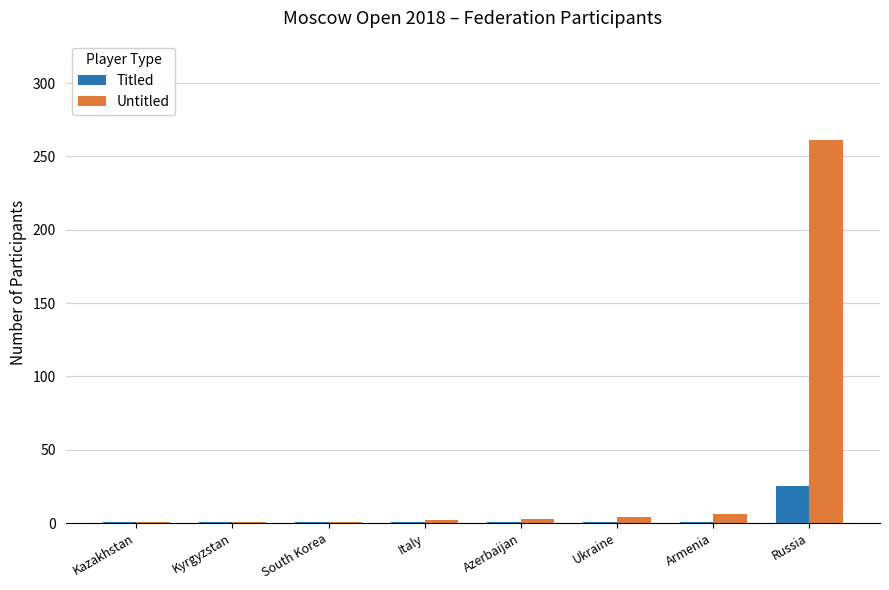

What is the difference between the second highest and minimum values in the Untitled series?

5